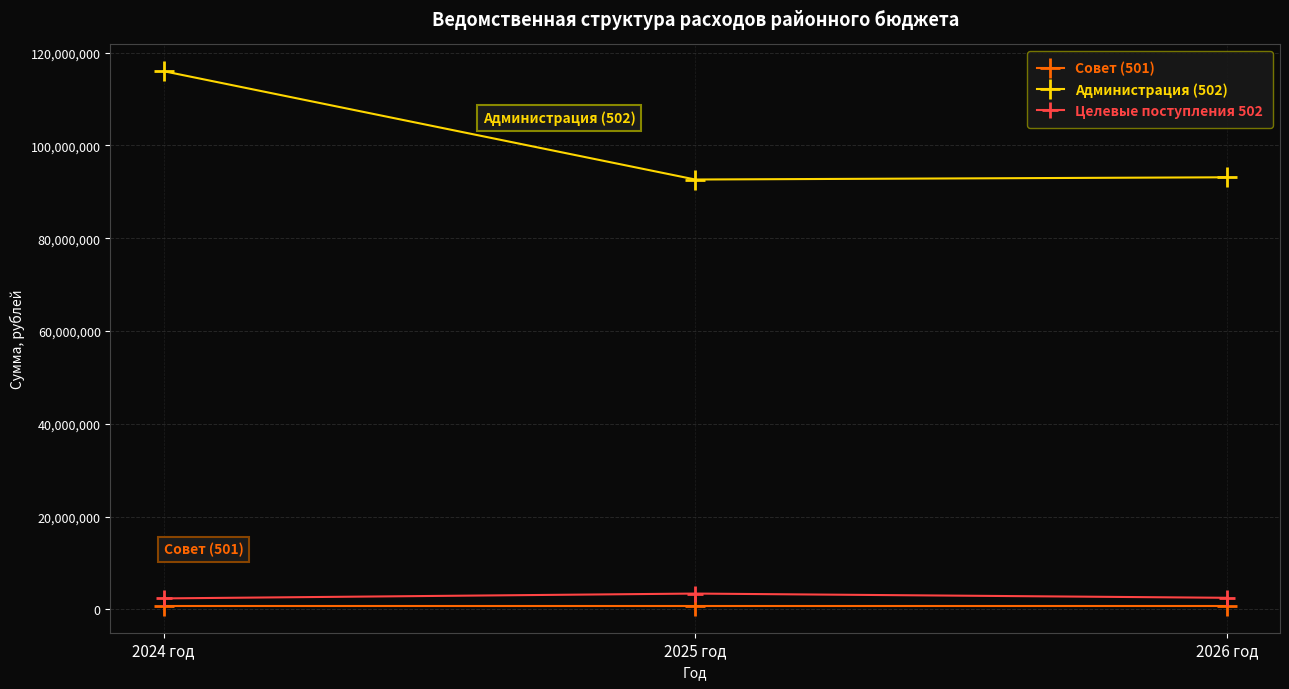

Where does the Администрация (502) series first go above 93127121?

2024 год